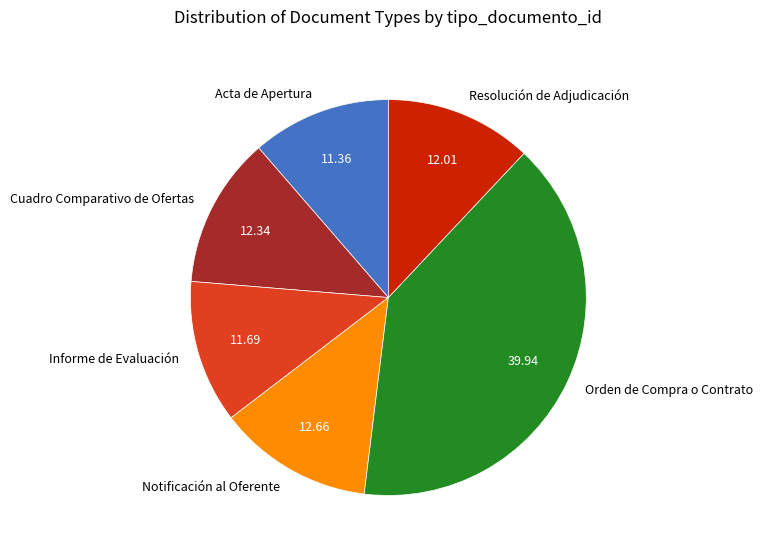

Is the sum of Cuadro Comparativo de Ofertas and Notificación al Oferente greater than half?

No